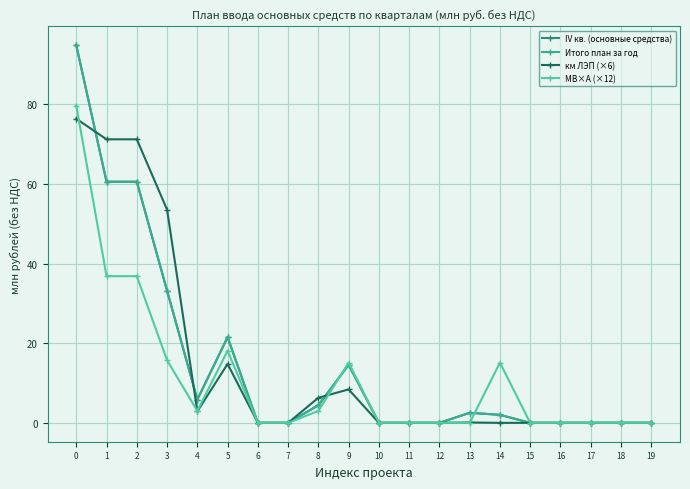

Does the chart have visible grid lines?

Yes